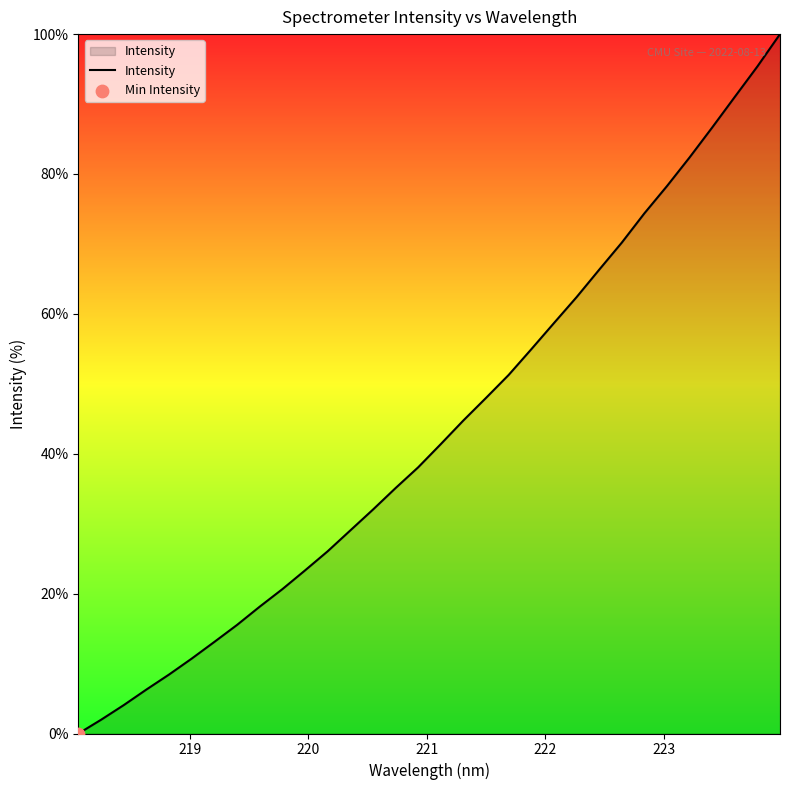

What is the greatest value displayed?

100.0